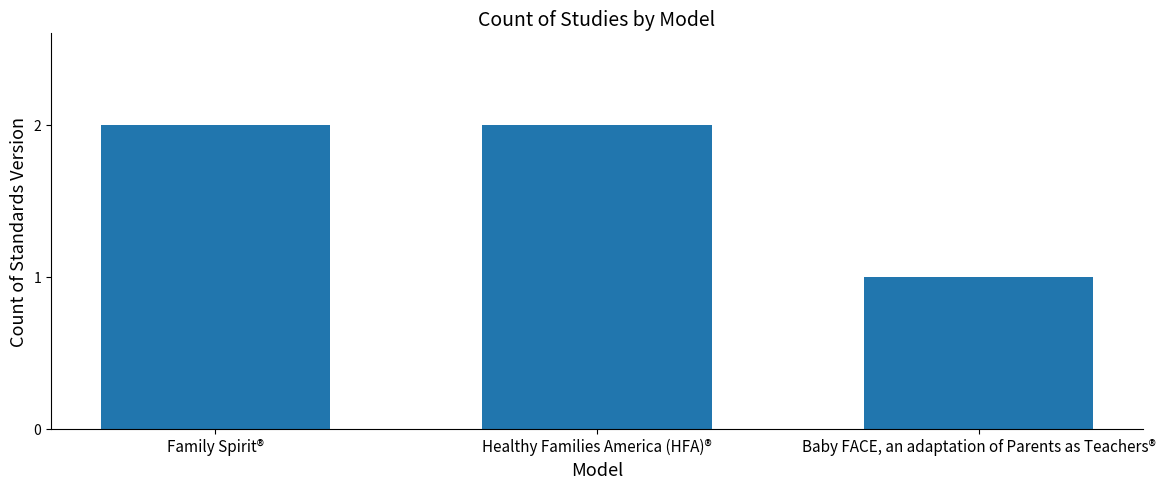

Reading left to right, extract all data points from this chart.

Family Spirit®=2	Healthy Families America (HFA)®=2	Baby FACE, an adaptation of Parents as Teachers®=1